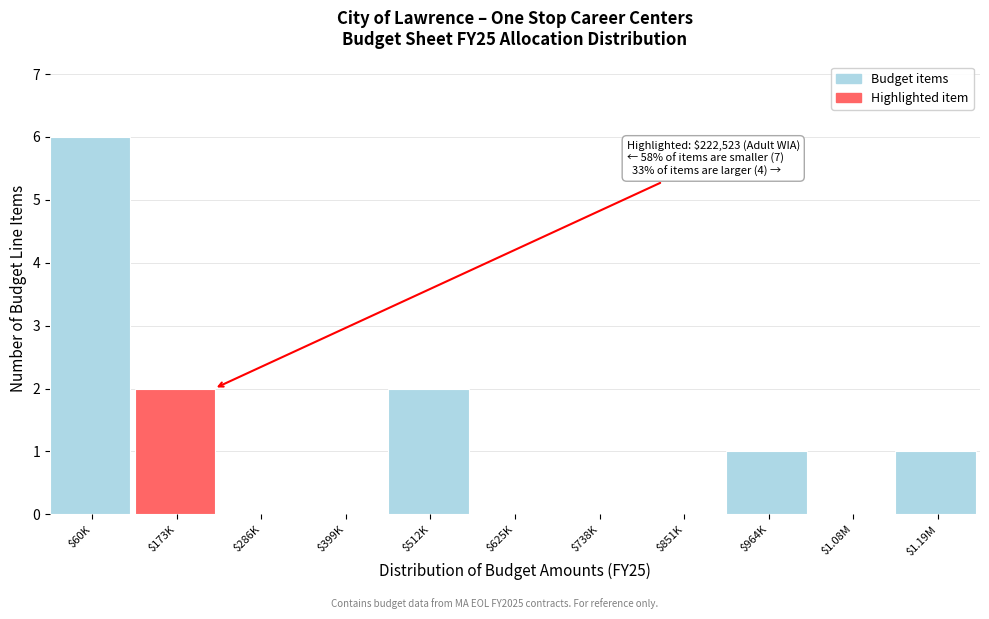

What is the maximum value shown in the chart?

6